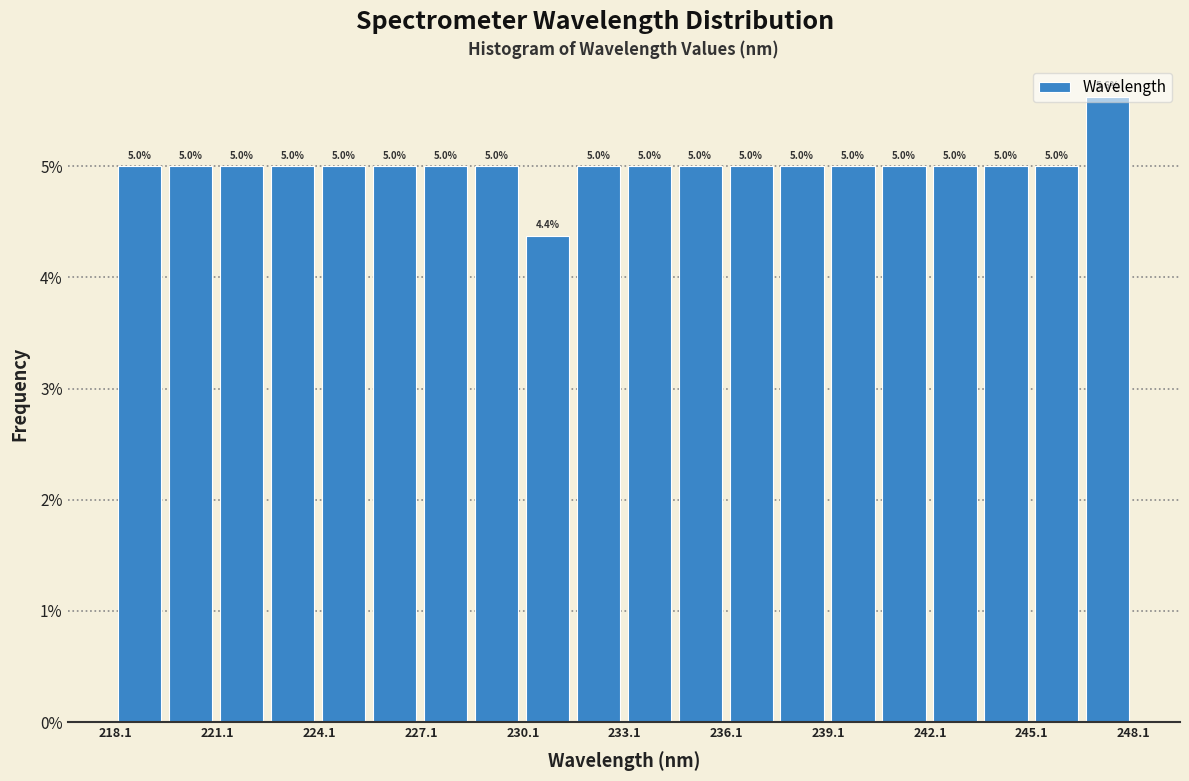

Around what value on the x-axis is the tallest bar? Give the approximate position of its centre, as read against the axis.

247.5